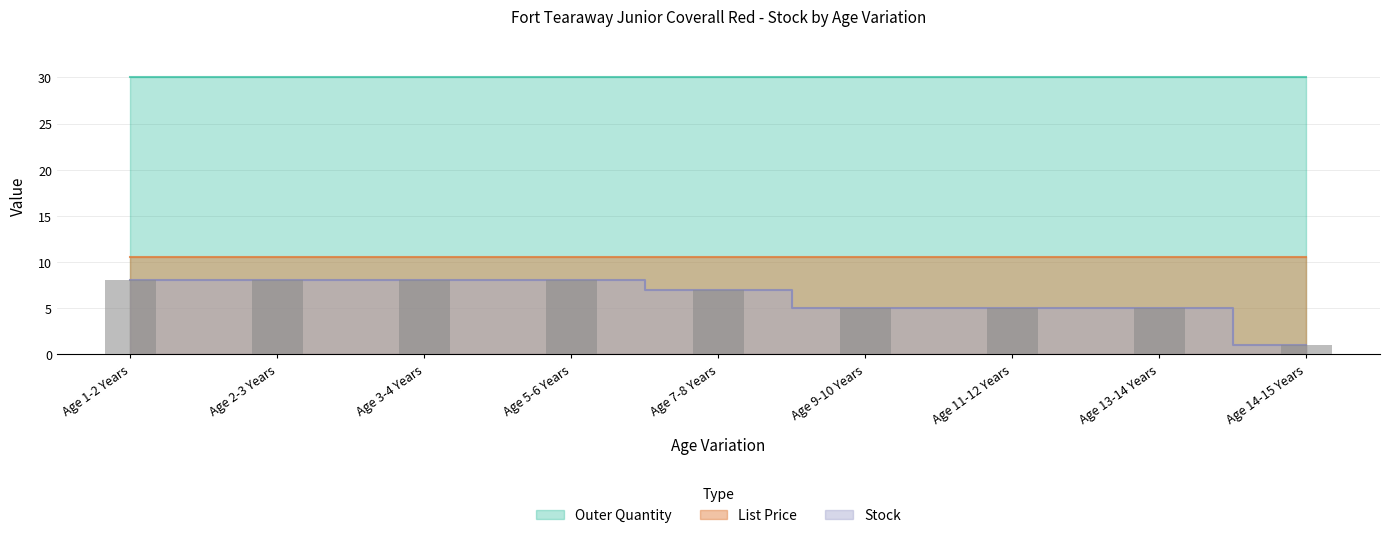

What is the value of the List Price bar at the 3rd from the left?

10.5